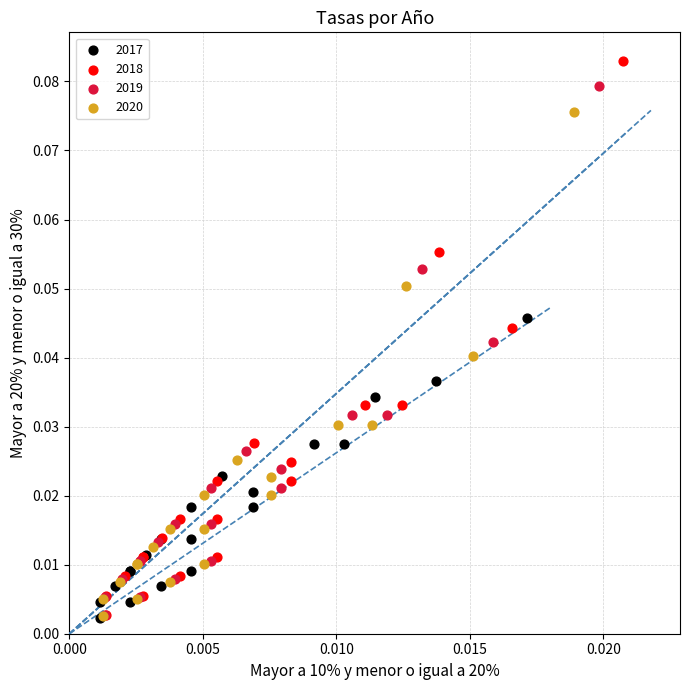

Which series contains the highest Y value?

2018